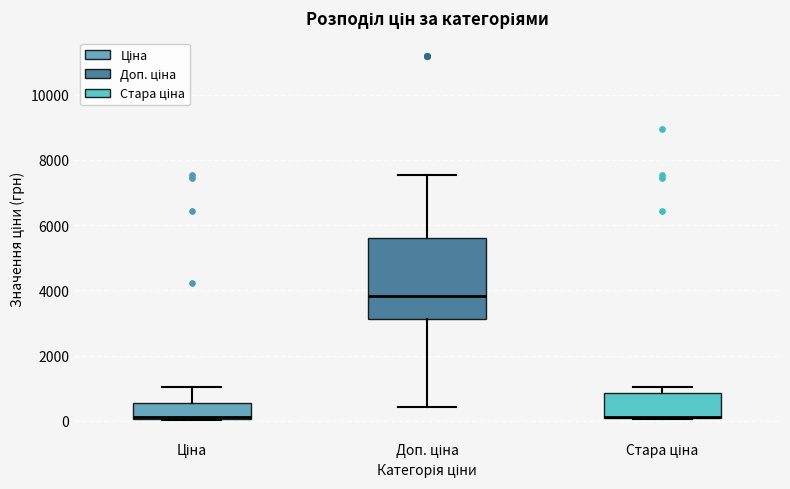

Where is the lower edge of the box for Доп. ціна on the y-axis? The values are not printed on the chart, so give them approximately, as read against the axis.

3200